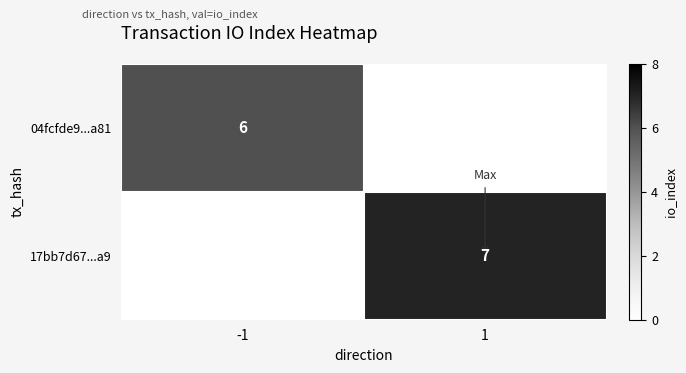

The 17bb7d67...a9 series shows 10 at 1. True or false?

False